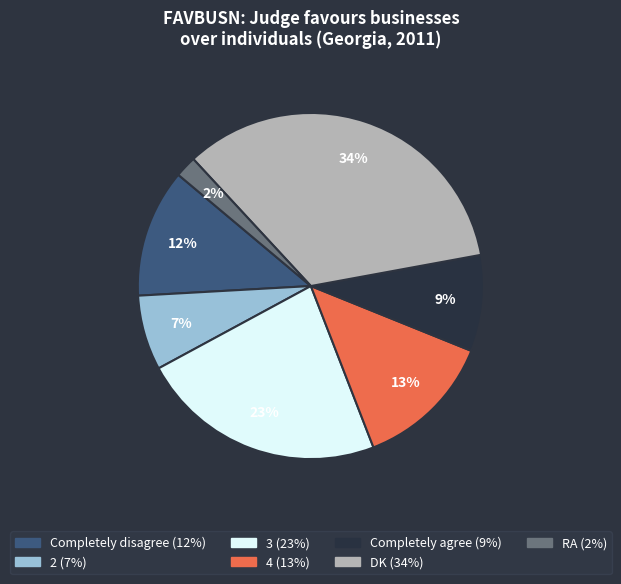

Between Completely disagree and 4, which is larger?

4